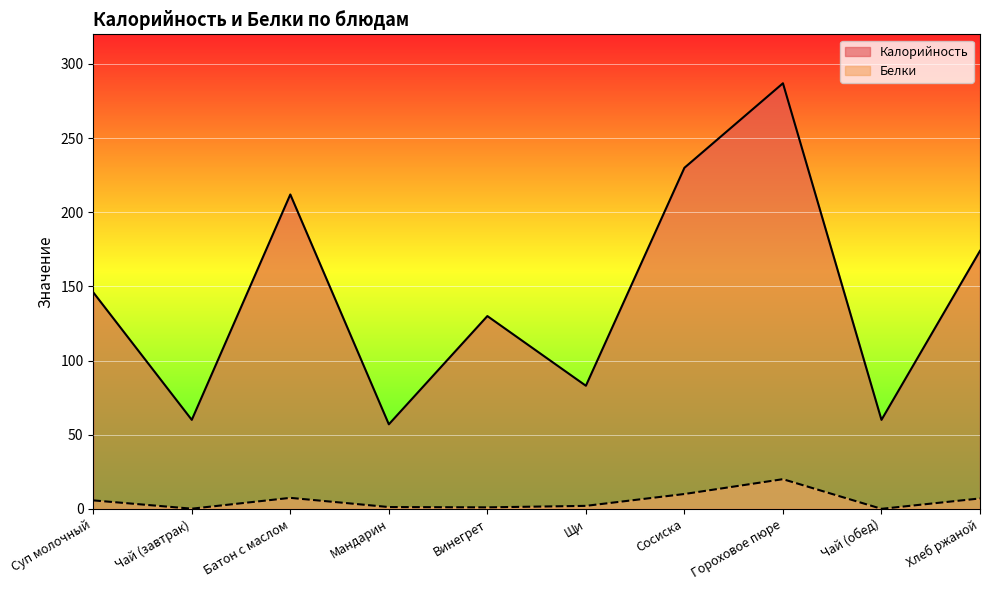

Is the value of Белки at Винегрет greater than the value of Калорийность at Батон с маслом?

No